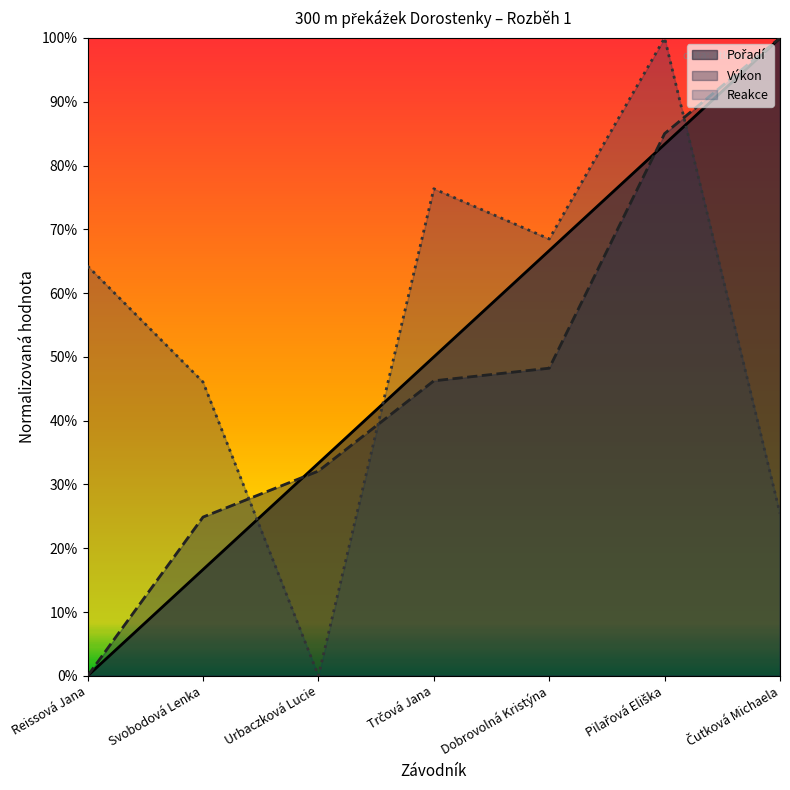

What is the total value across all series at Trčová Jana?

1.7